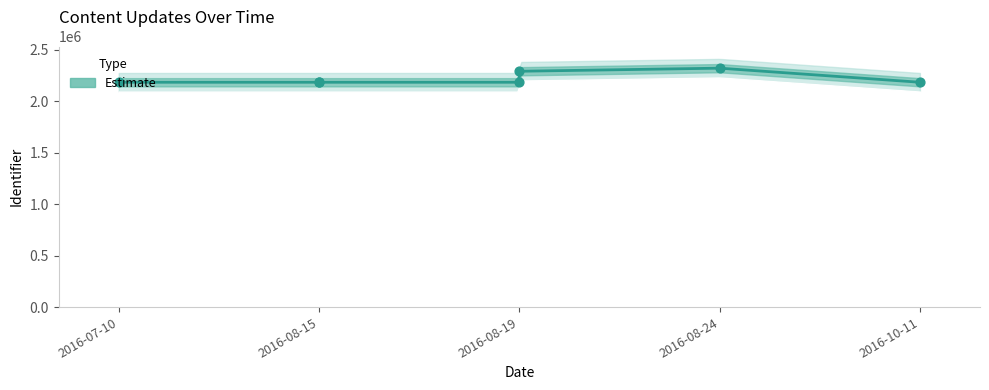

Approximately how many times larger is the value at 2016-08-24 compared to 2016-10-11?

1.1